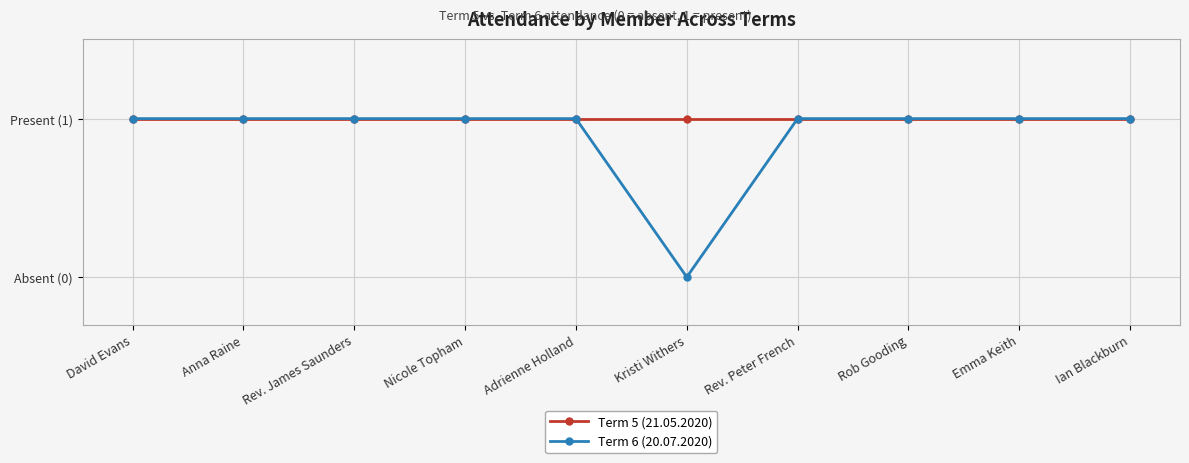

Does the chart have visible grid lines?

Yes